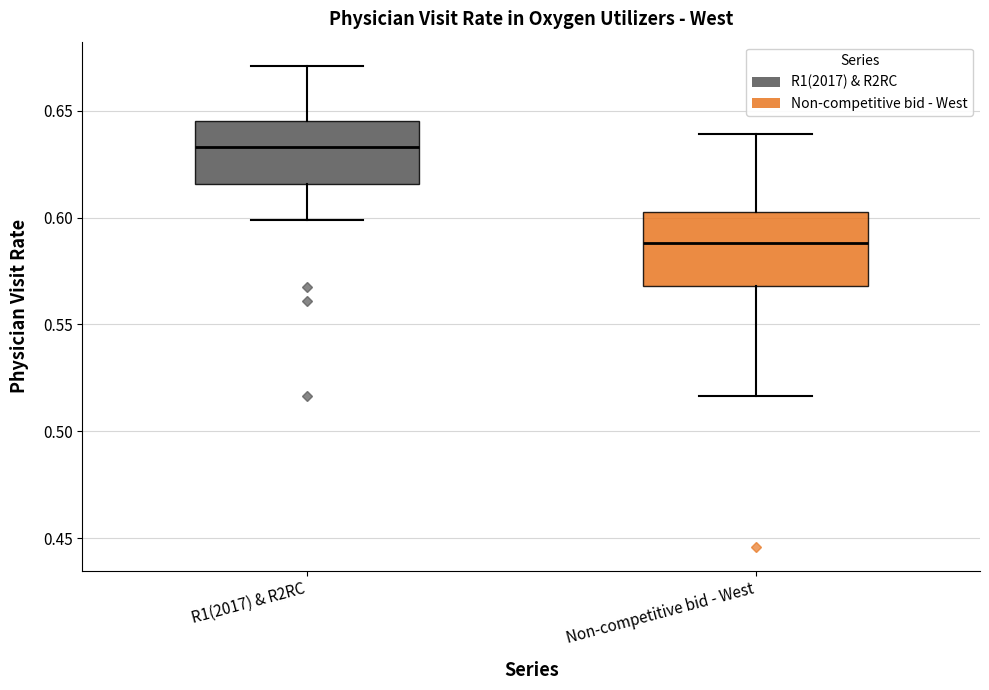

Reading left to right, transcribe this box plot: for each box, give where its median line is, the range the box spans, and where its two whiskers end, as read against the y-axis. The values are not printed on the chart, so give them approximately, as read against the axis.

R1(2017) & R2RC: median 0.635, box 0.615 to 0.645, whiskers 0.600 to 0.670
Non-competitive bid - West: median 0.590, box 0.570 to 0.600, whiskers 0.515 to 0.640